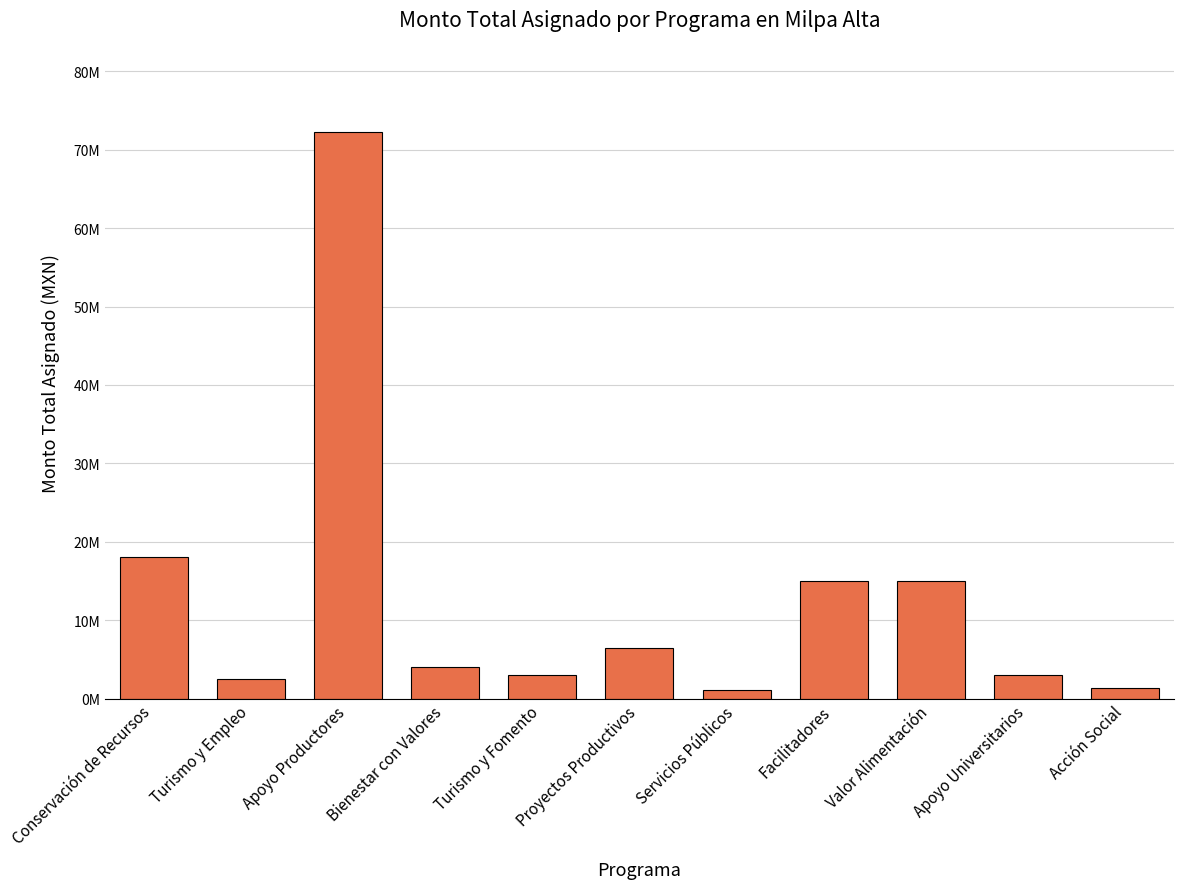

Where is the data nearest to the value 36690000?

Conservación de Recursos